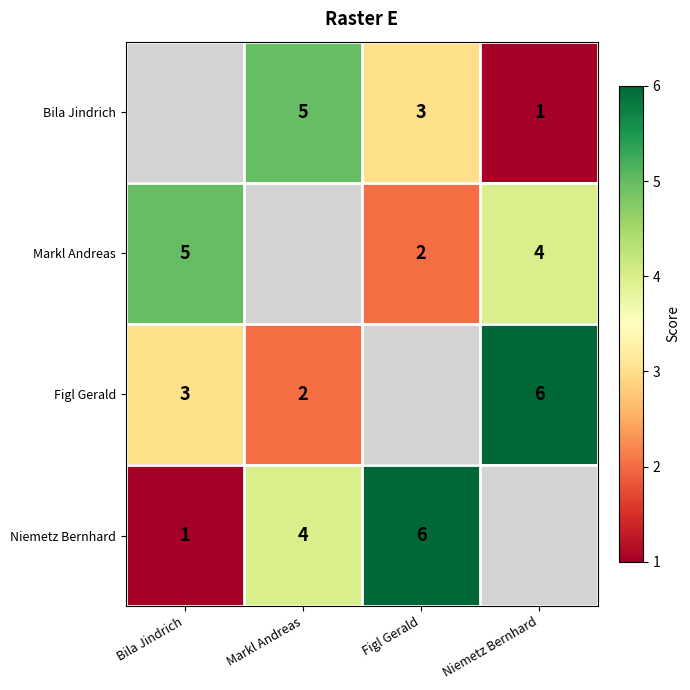

Between Niemetz Bernhard and Bila Jindrich, which is larger?

Bila Jindrich